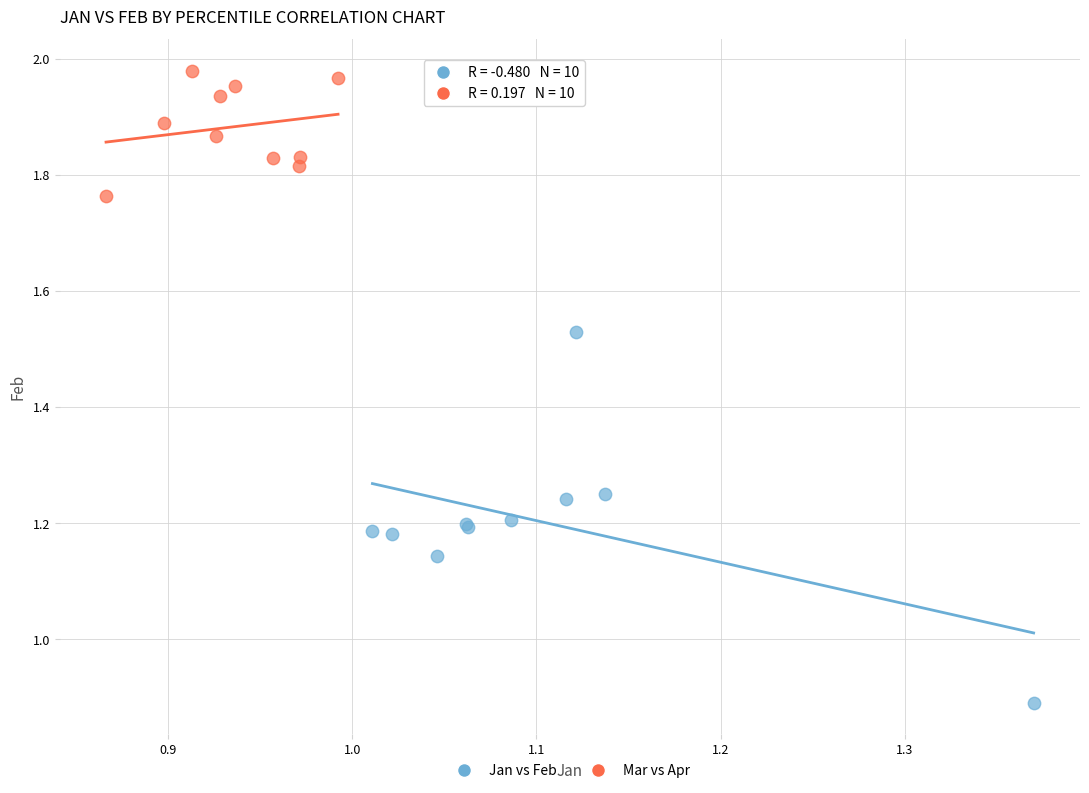

Which series reaches the minimum Y coordinate?

Jan vs Feb